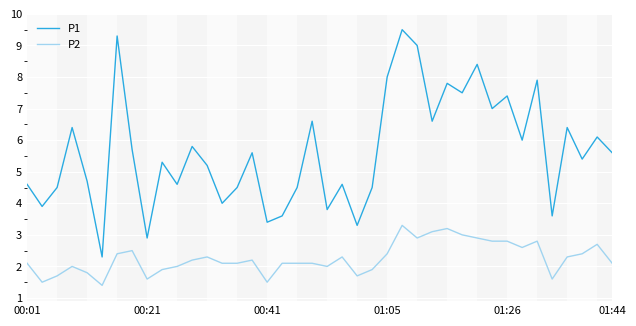

What is the highest value of the P2 series?

3.3